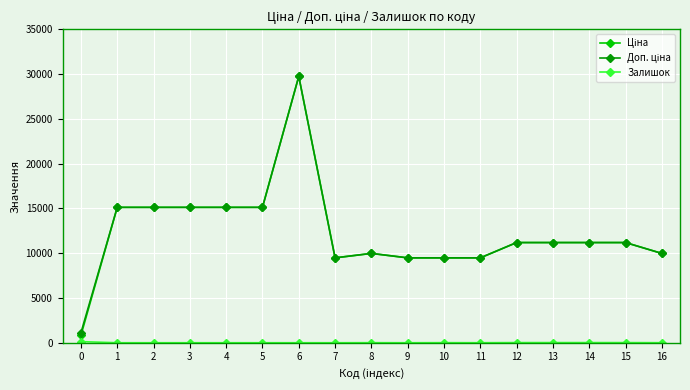

What is the total value across all series at 5?

30240.0